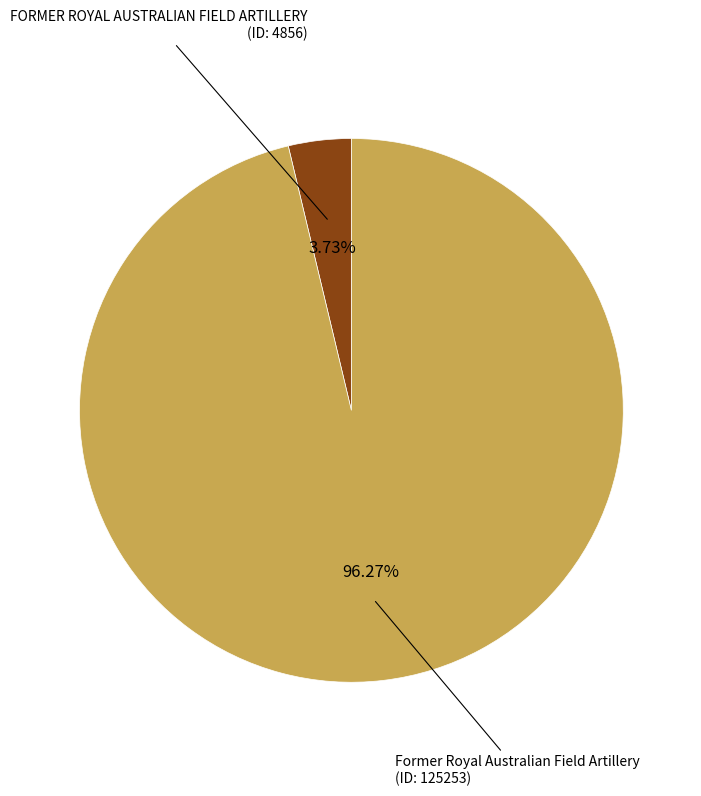

Does FORMER ROYAL AUSTRALIAN FIELD ARTILLERY (ID: 4856) account for over 50% of the chart?

No